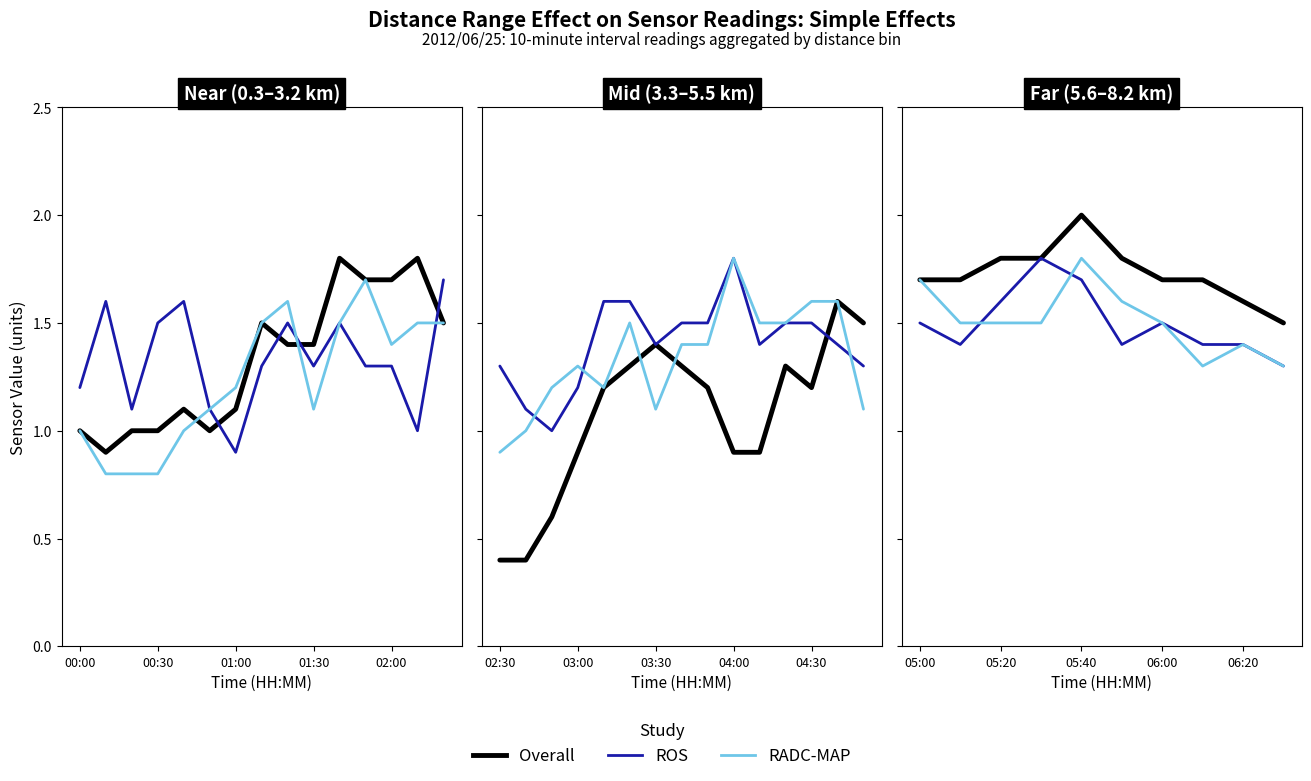

True or false: Overall and RADC-MAP cross at least once.

False